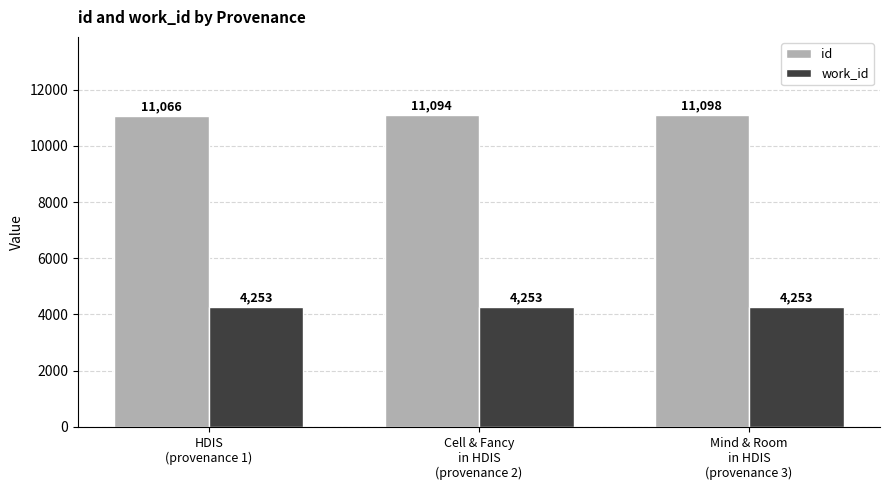

How many data points does each series have?

3